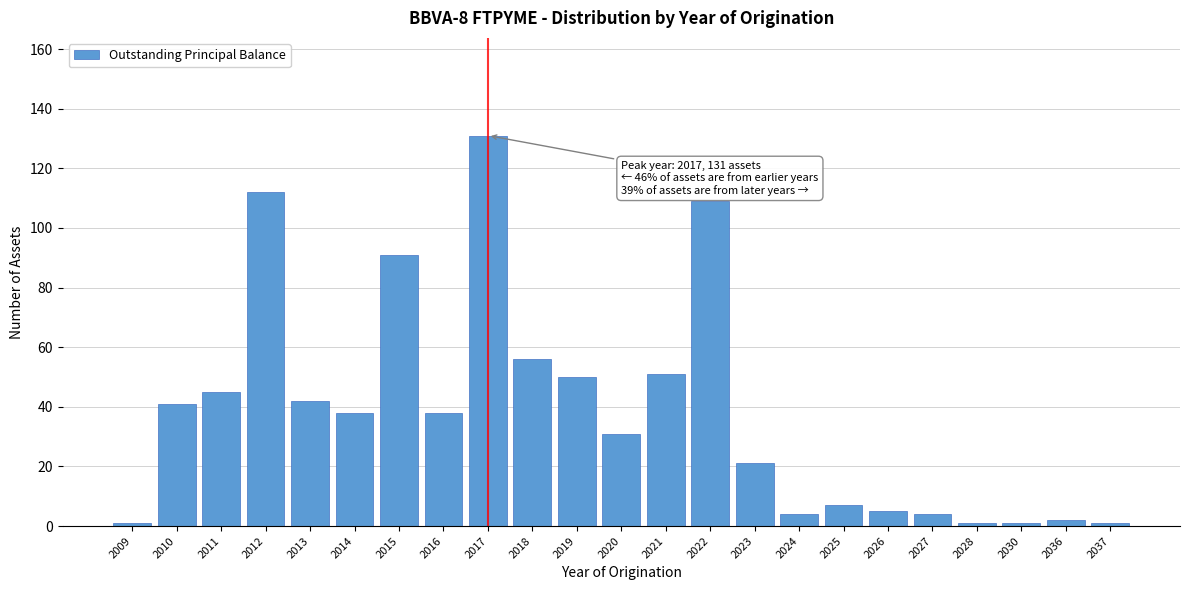

Reading left to right, transcribe all the data shown in this chart.

1	41	45	112	42	38	91	38	131	56	50	31	51	109	21	4	7	5	4	1	1	2	1